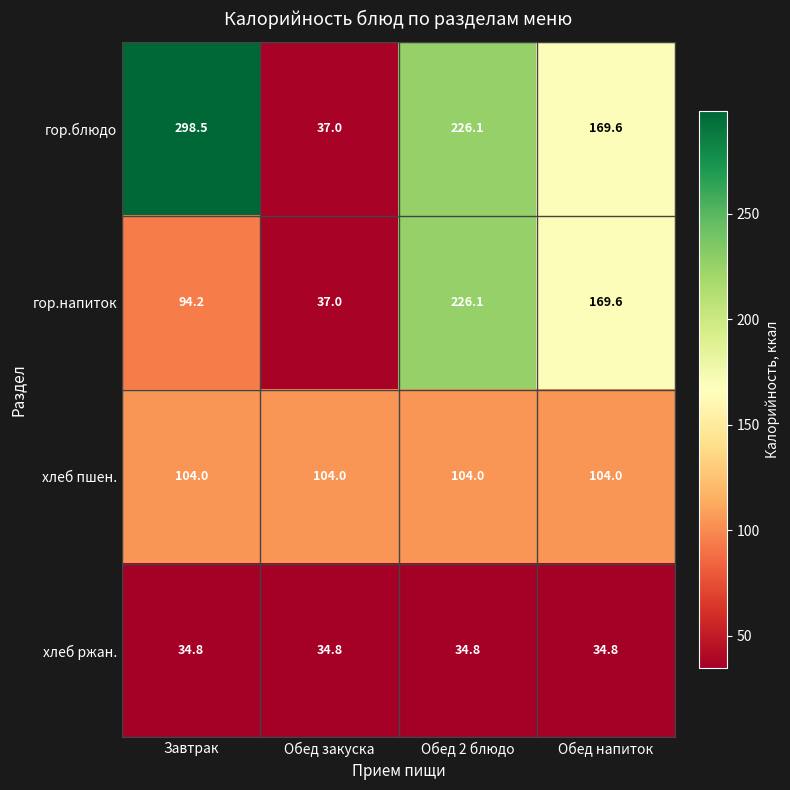

Which label corresponds to the largest value in the chart?

Завтрак